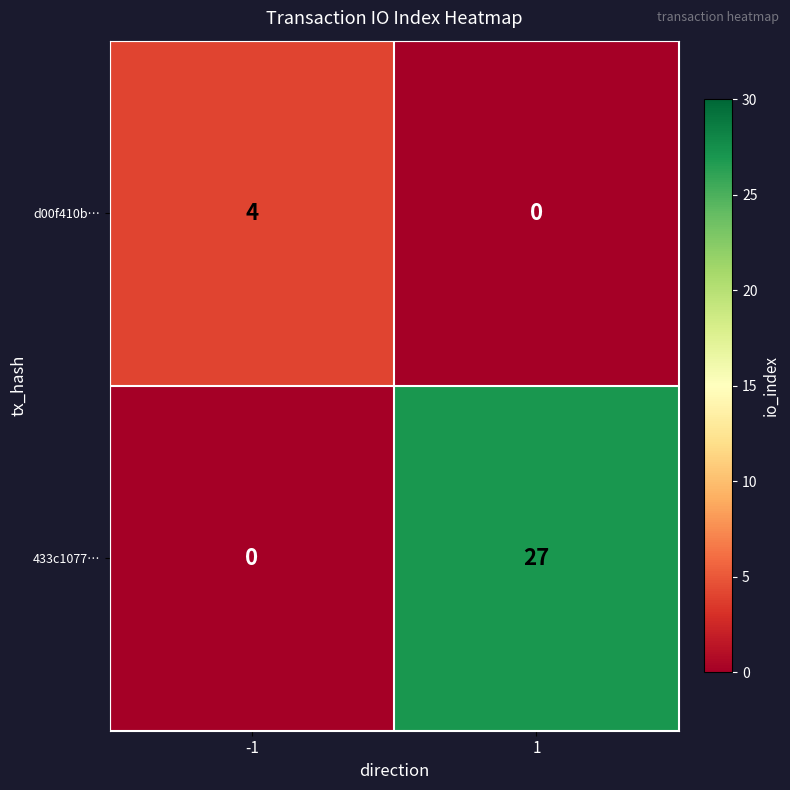

What is the sum of the 433c1077… values at 1 and -1?

27